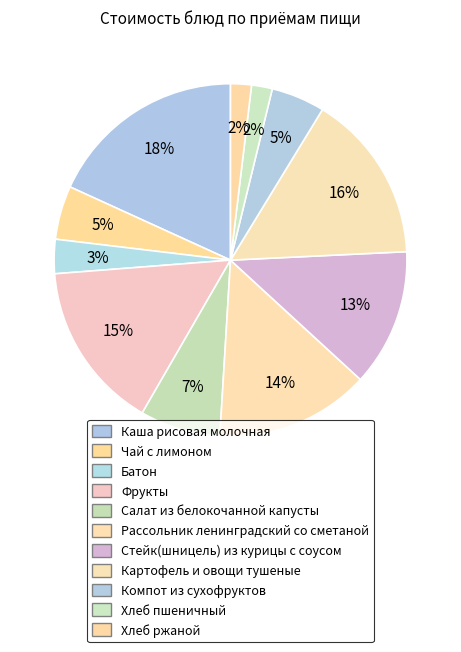

What is the change in value from Каша рисовая молочная to Рассольник ленинградский со сметаной?

-6.6